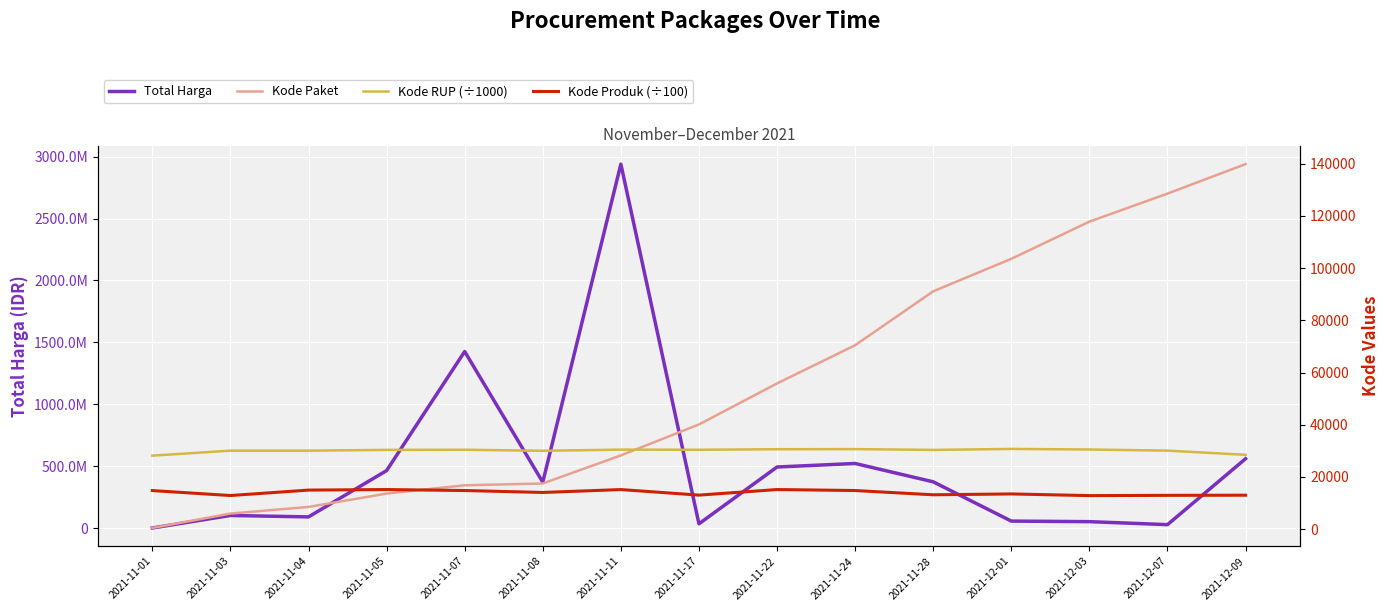

The Kode Produk (÷100) series shows 15192.6 at 2021-11-22. True or false?

True